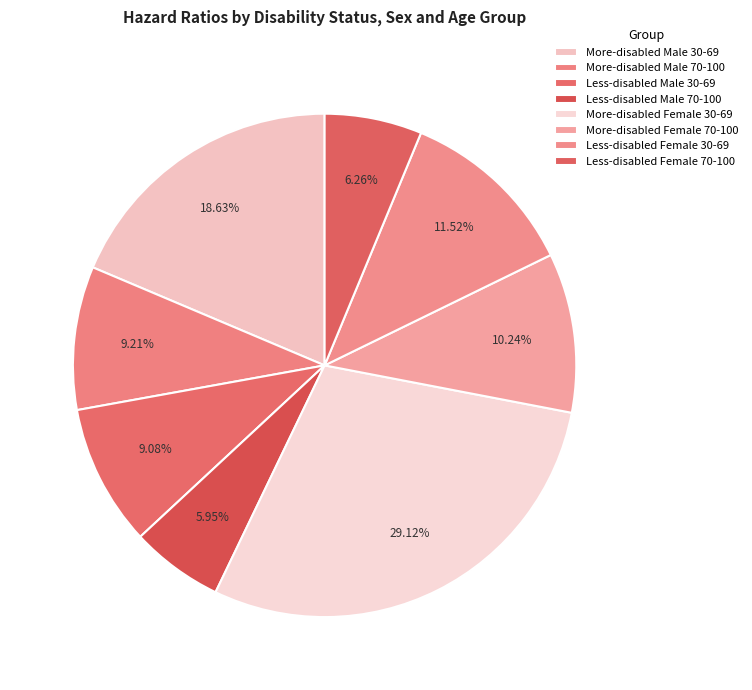

How many slices are in this pie chart?

8